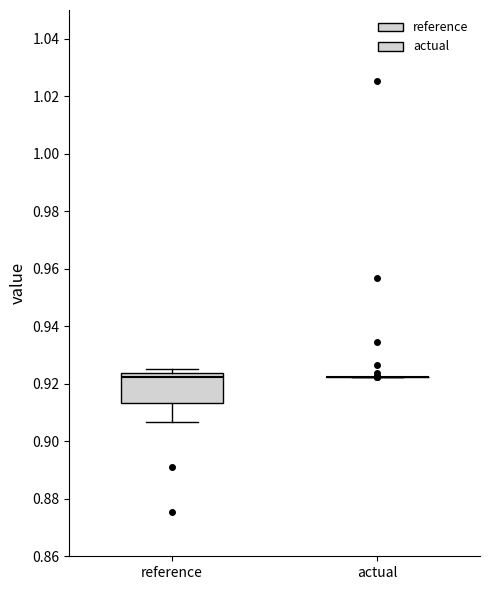

Which box is the tallest, from its lower edge to its upper edge?

reference